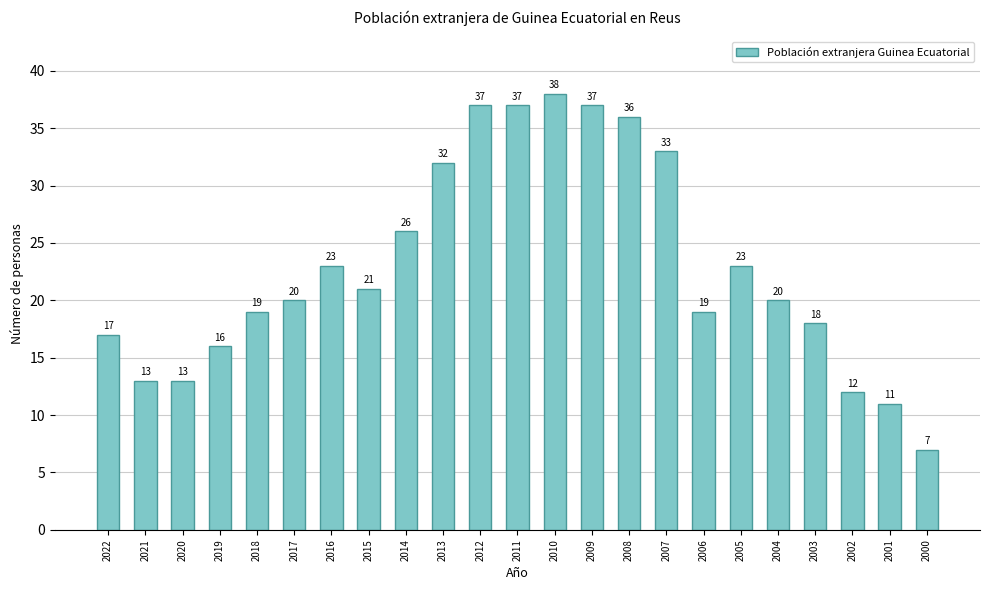

Is it true that the value at 2010 is 58?

False